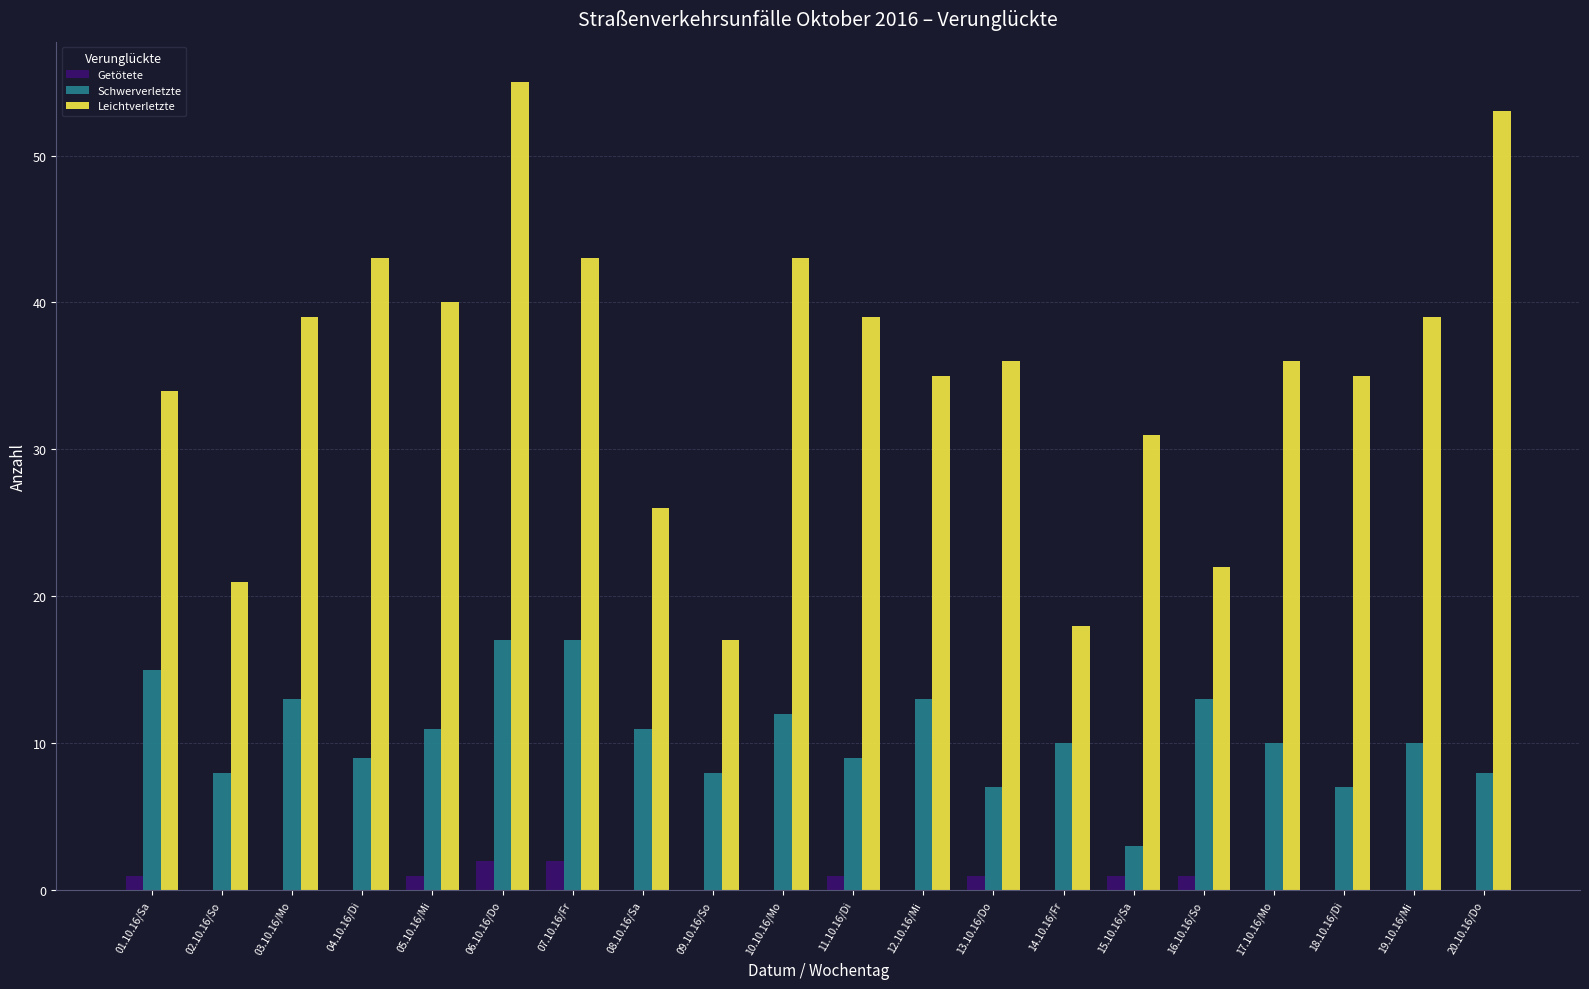

How many series are shown in this chart?

3